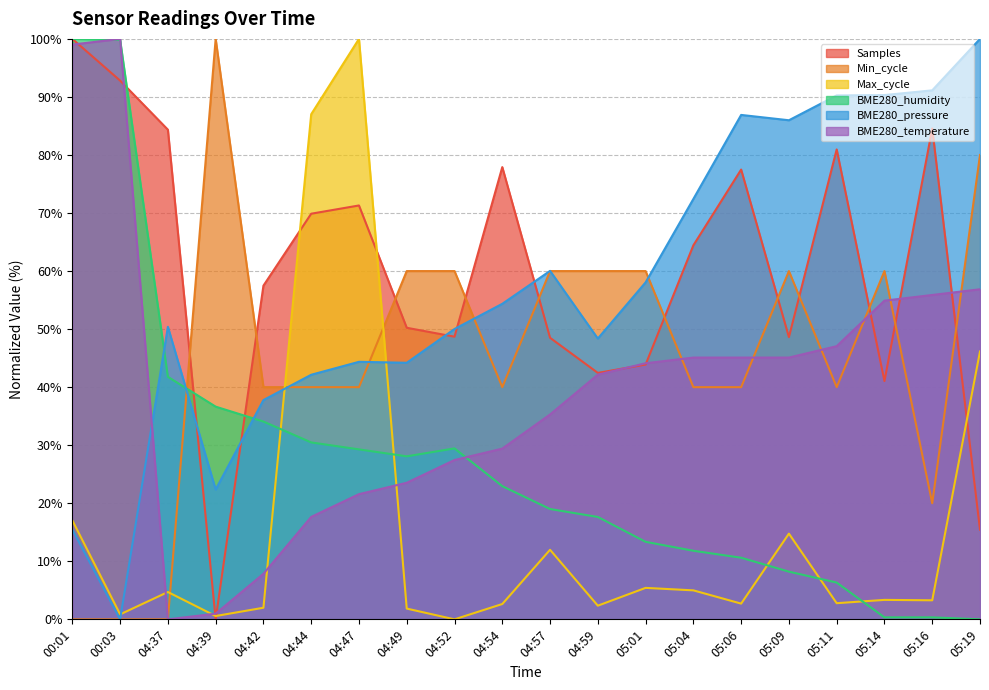

Does the chart display data point markers on the line(s)?

No